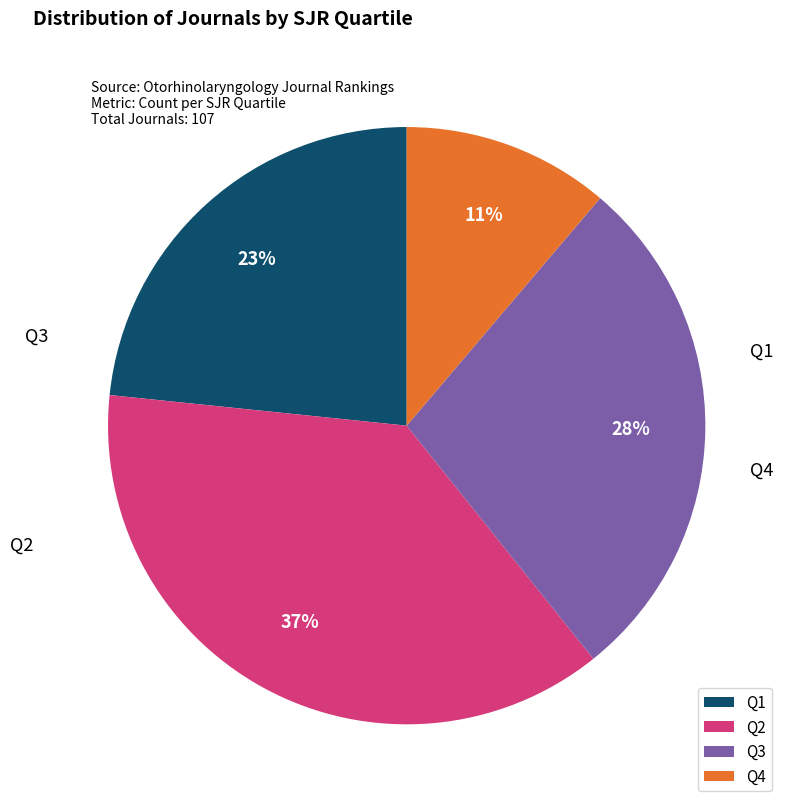

Which has a higher value, Q1 or Q2?

Q2